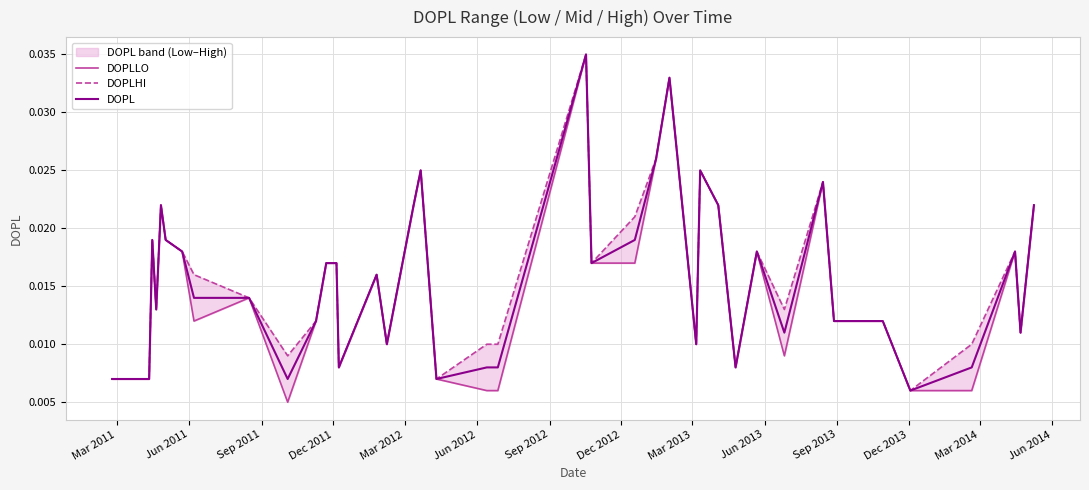

What is the sum of all DOPLLO values?

0.6